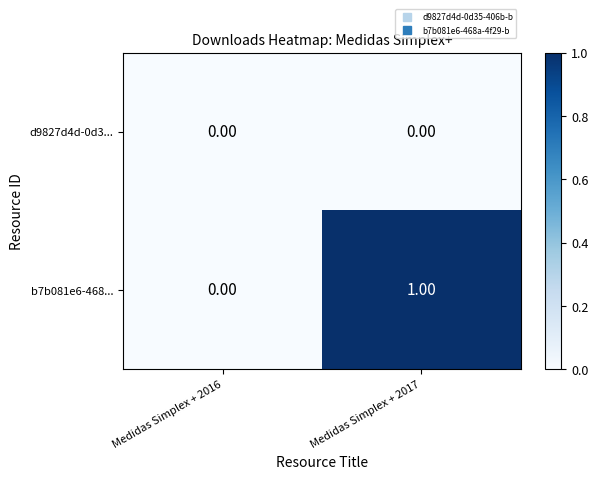

Which series has the widest spread of values?

b7b081e6-468...